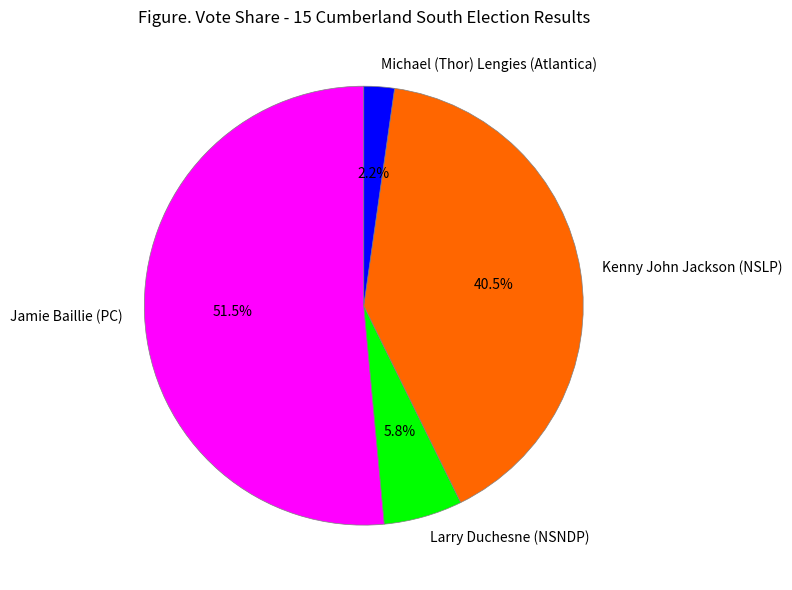

To the nearest percent, what is the difference between the Jamie Baillie (PC) and Larry Duchesne (NSNDP) slice percentages?

46%